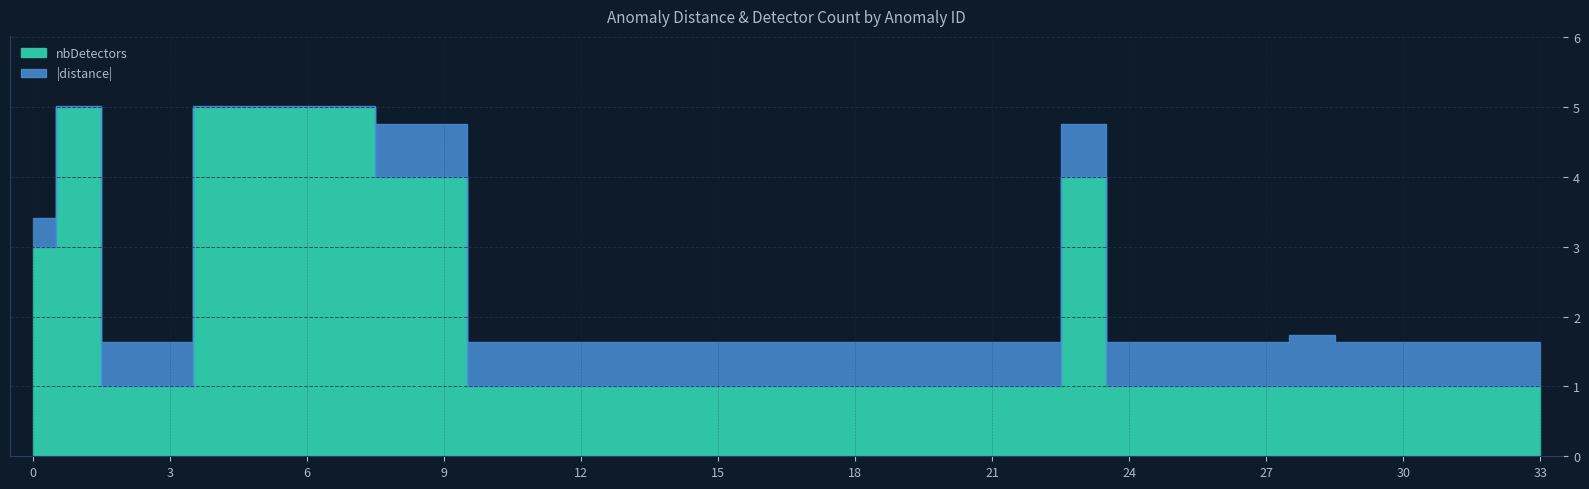

What is the difference between the nbDetectors values at 29 and 23?

3.0